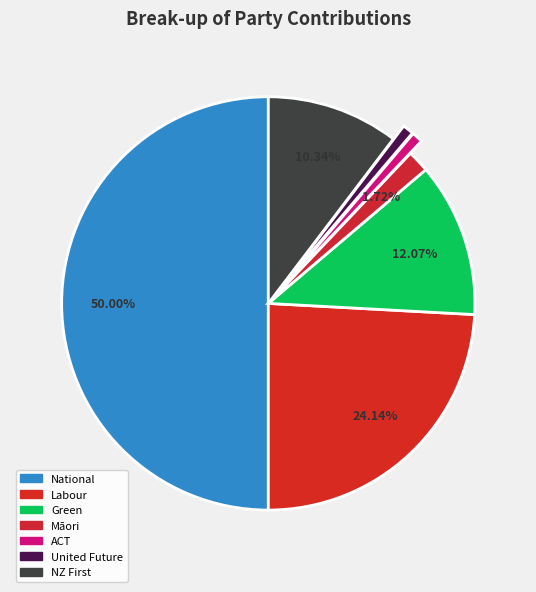

Does Green represent more than half of the total?

No